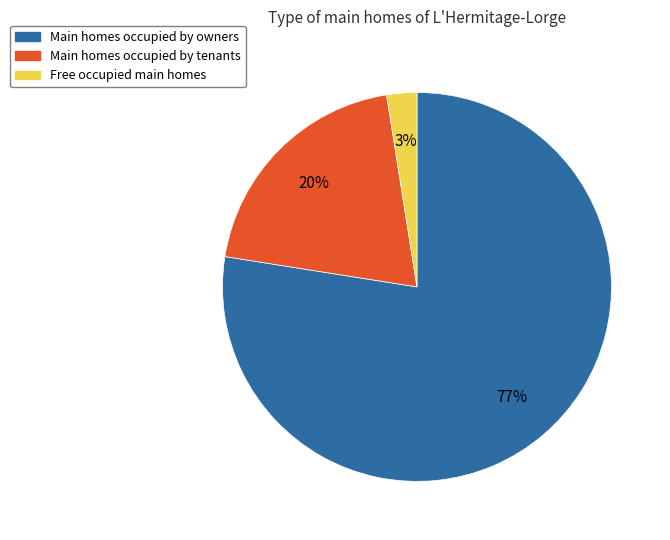

Count the number of slices in the pie.

3